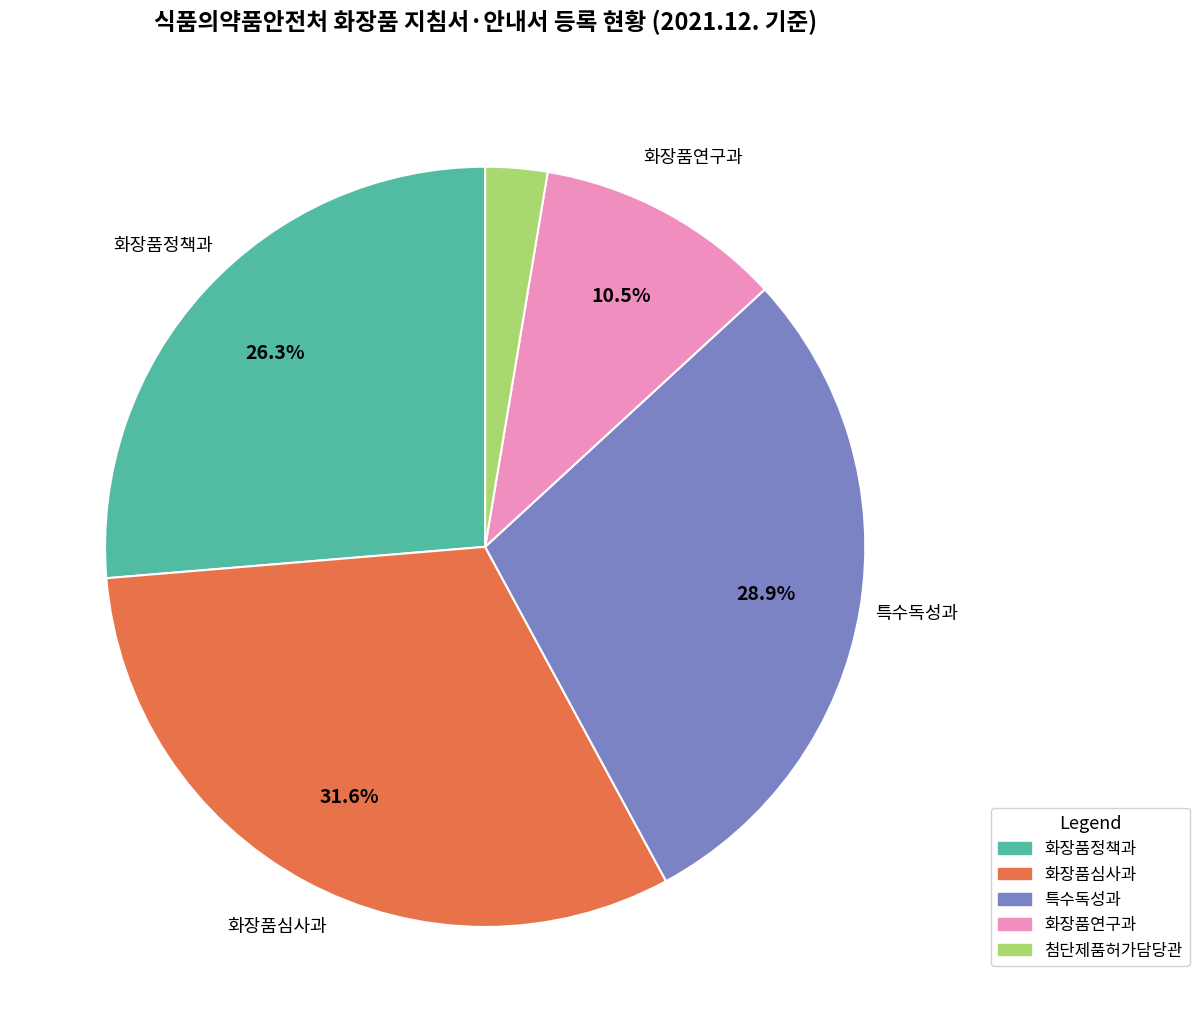

Count the number of slices in the pie.

5